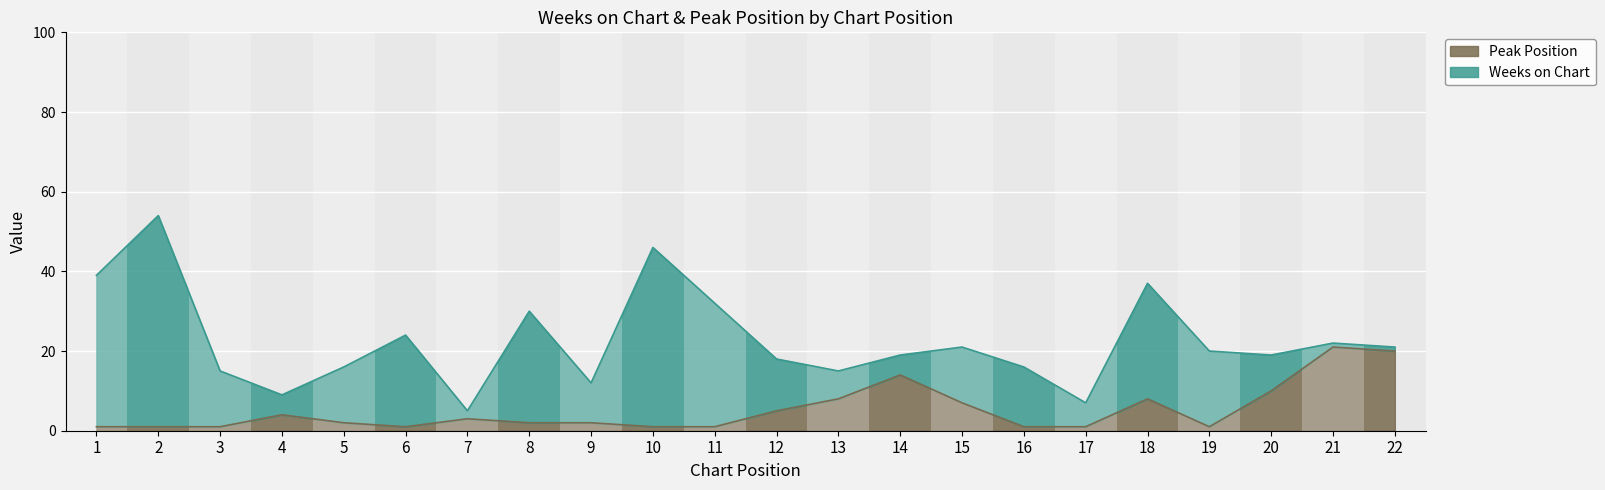

What is the difference between the maximum and minimum values?

20